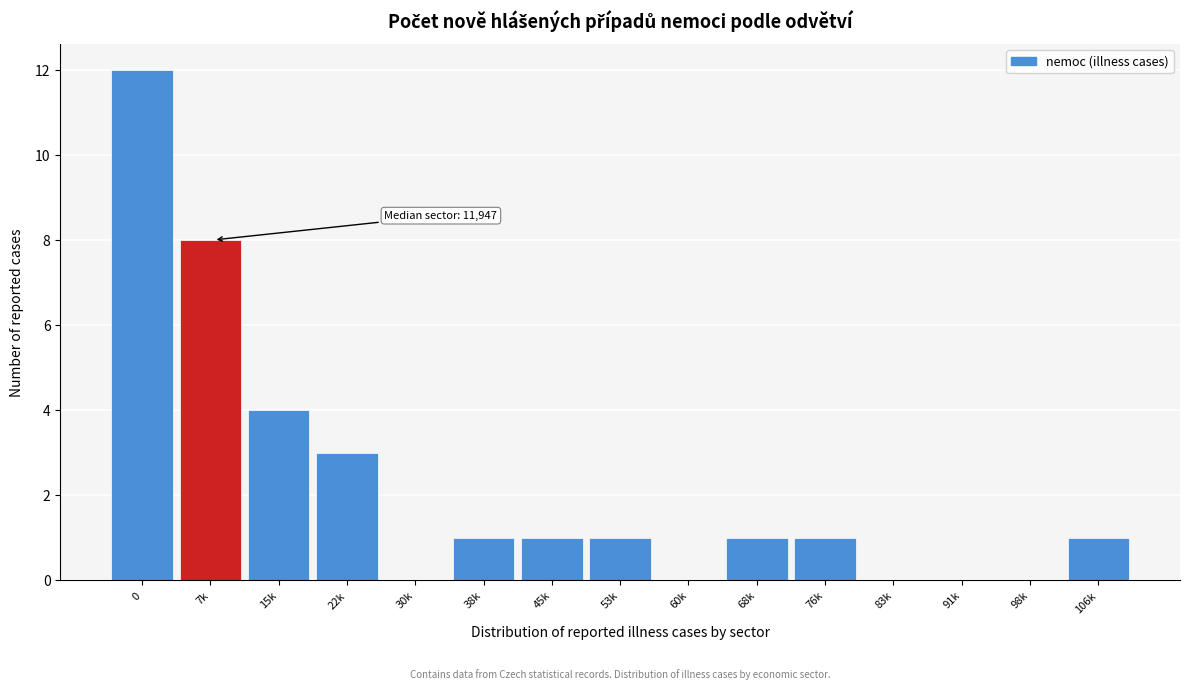

Reading left to right, list all the values displayed in this chart.

0=12	7k=8	15k=4	22k=3	30k=0	38k=1	45k=1	53k=1	60k=0	68k=1	76k=1	83k=0	91k=0	98k=0	106k=1